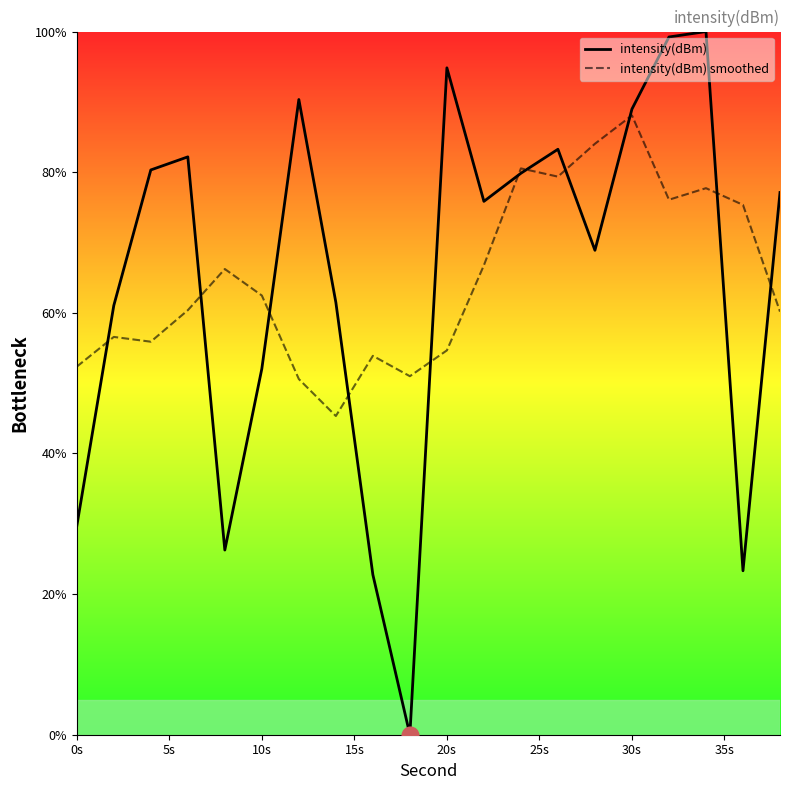

At 0s, list the series in order from smallest to largest.

intensity(dBm), intensity(dBm) smoothed